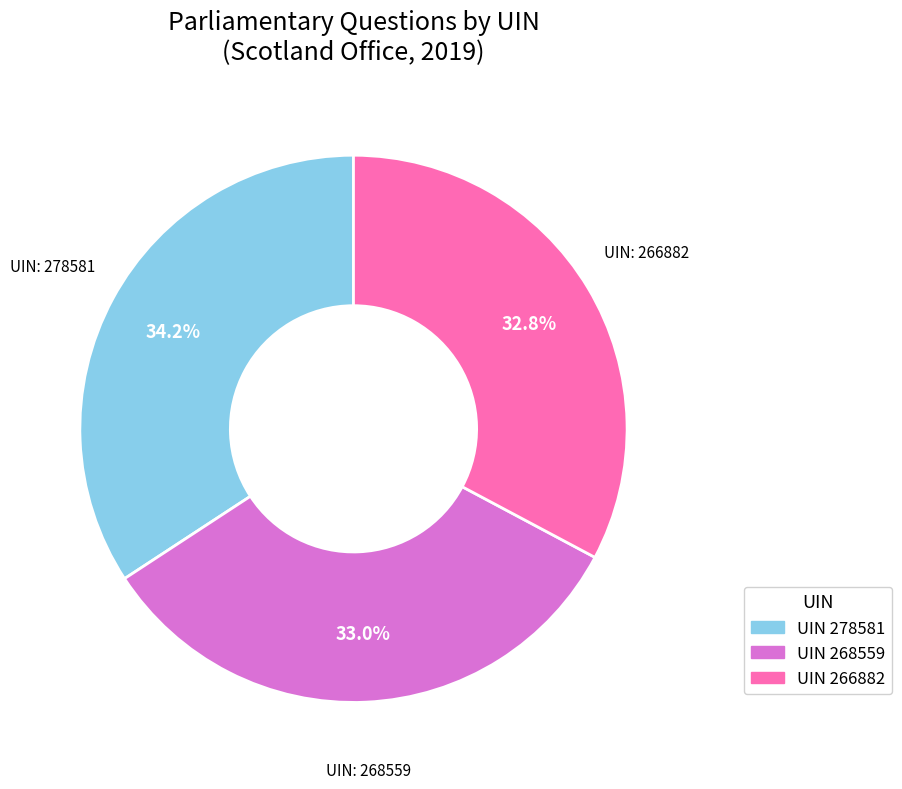

Is there a majority slice in this chart?

No